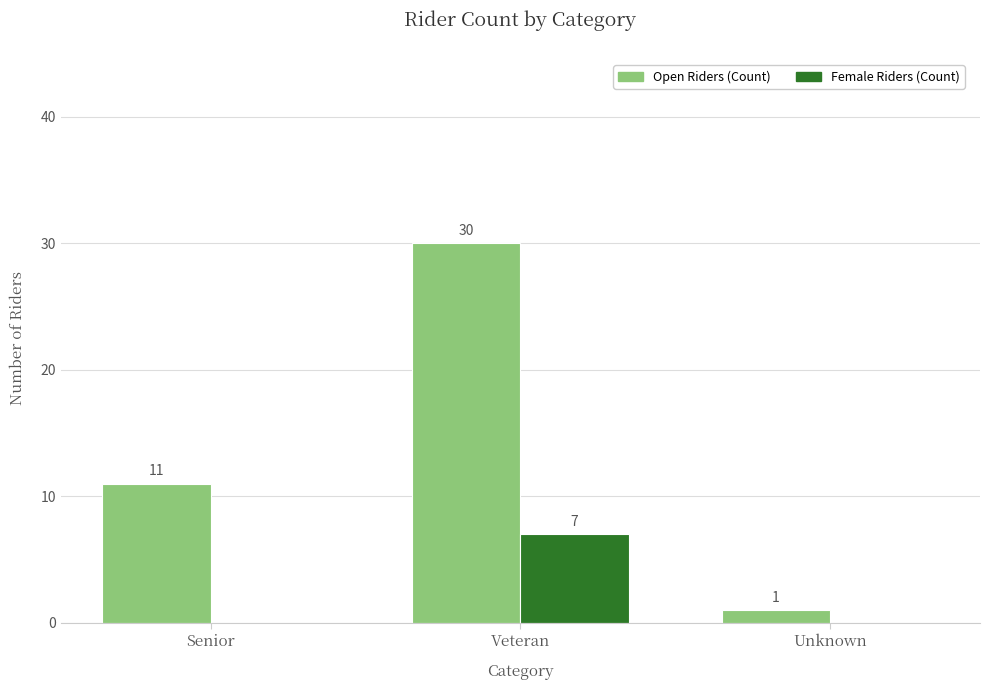

What is the sum of all Open Riders (Count) values?

42